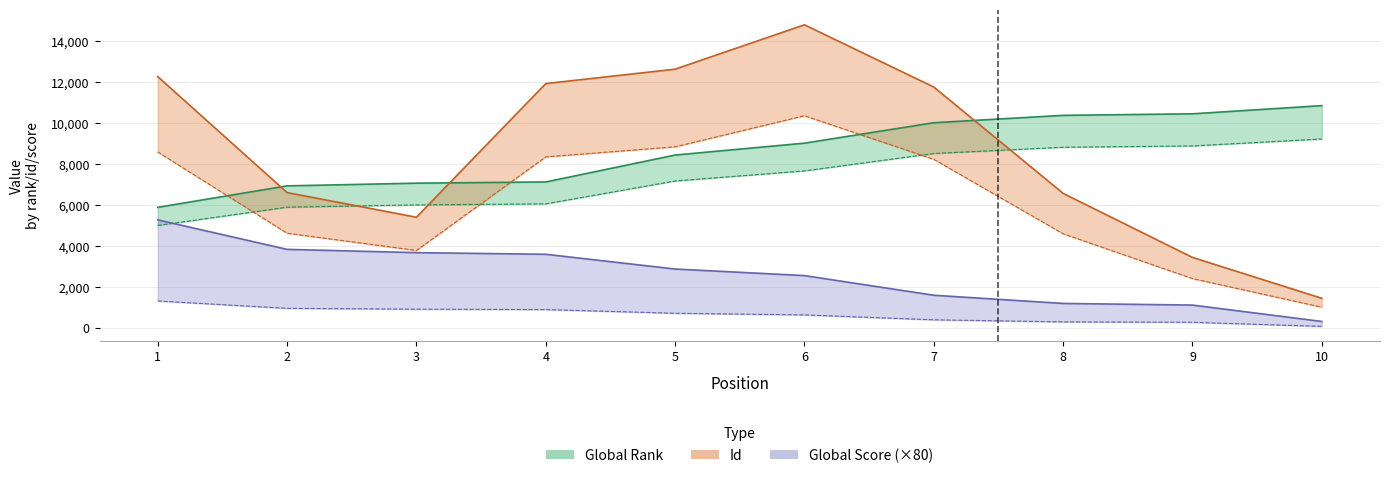

Is the value of Global Rank at 9 greater than the value of Global Score at 3?

Yes